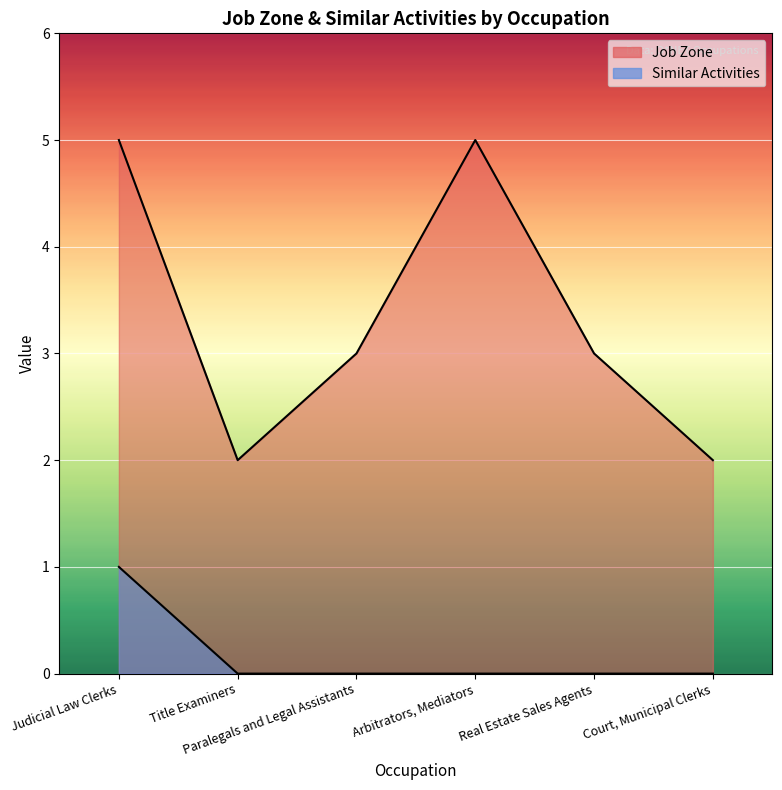

True or false: Similar Activities and Job Zone intersect in this chart.

False